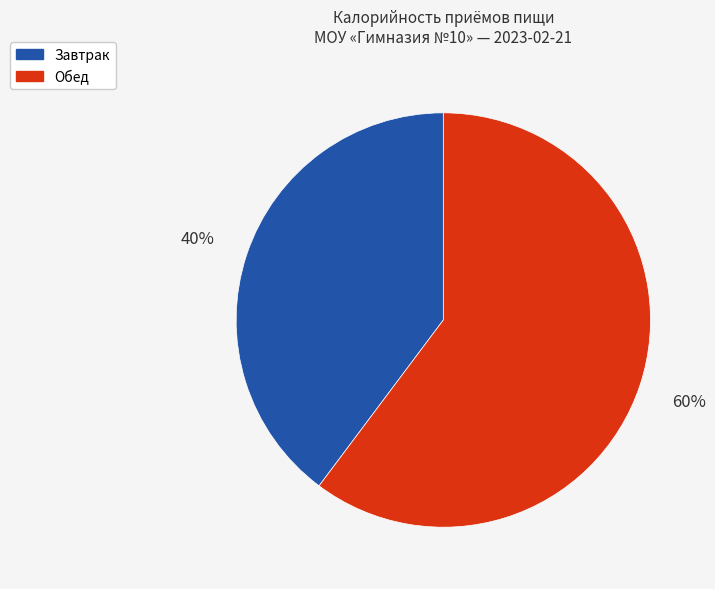

True or false: Завтрак accounts for 27% of the total.

False